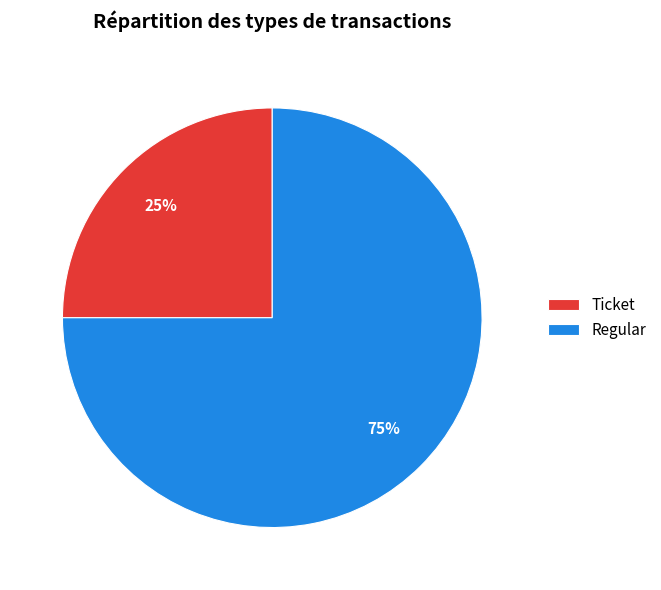

How many segments does this pie chart have?

2